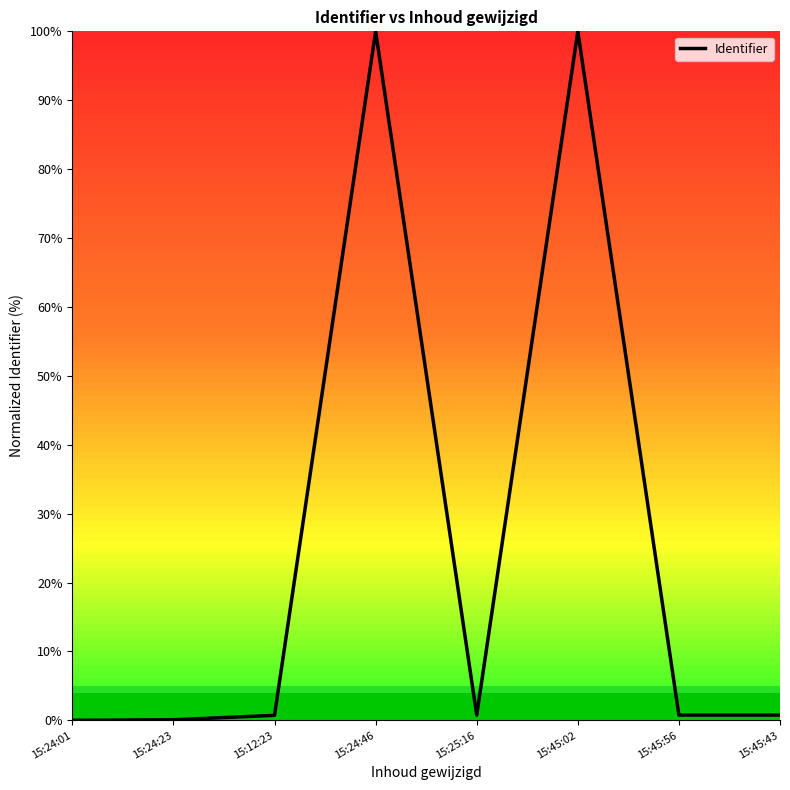

What value does the data have at 15:45:02?

100.0